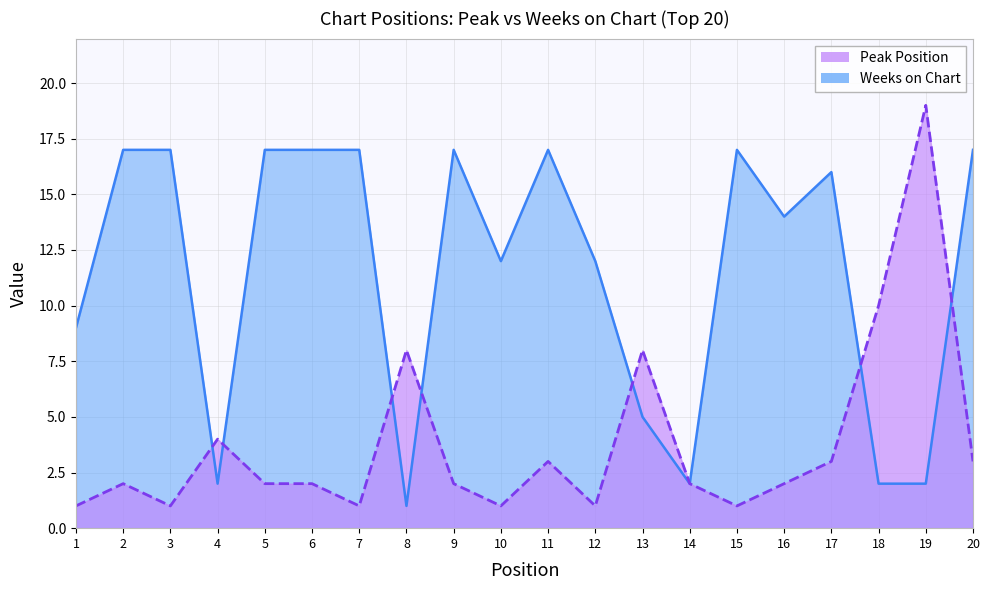

Is it true that Peak Position equals 19 at 19?

True